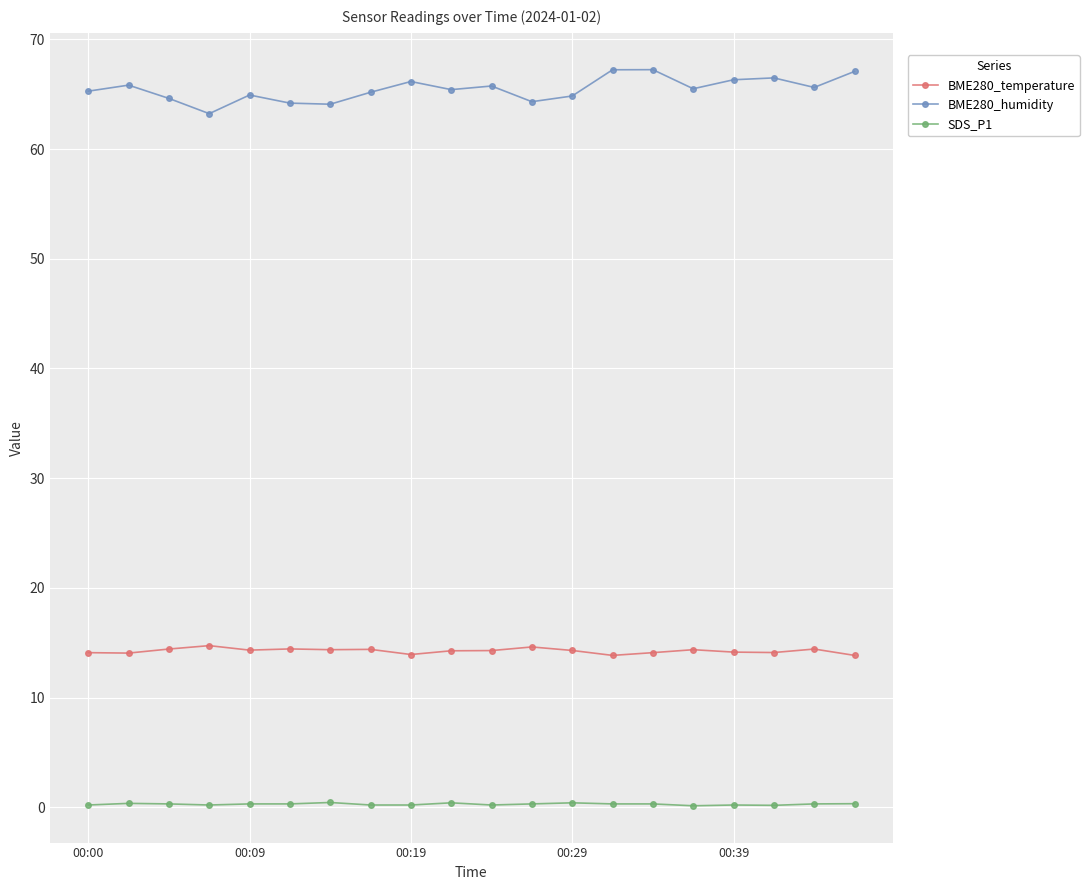

True or false: BME280_humidity and SDS_P1 intersect in this chart.

False